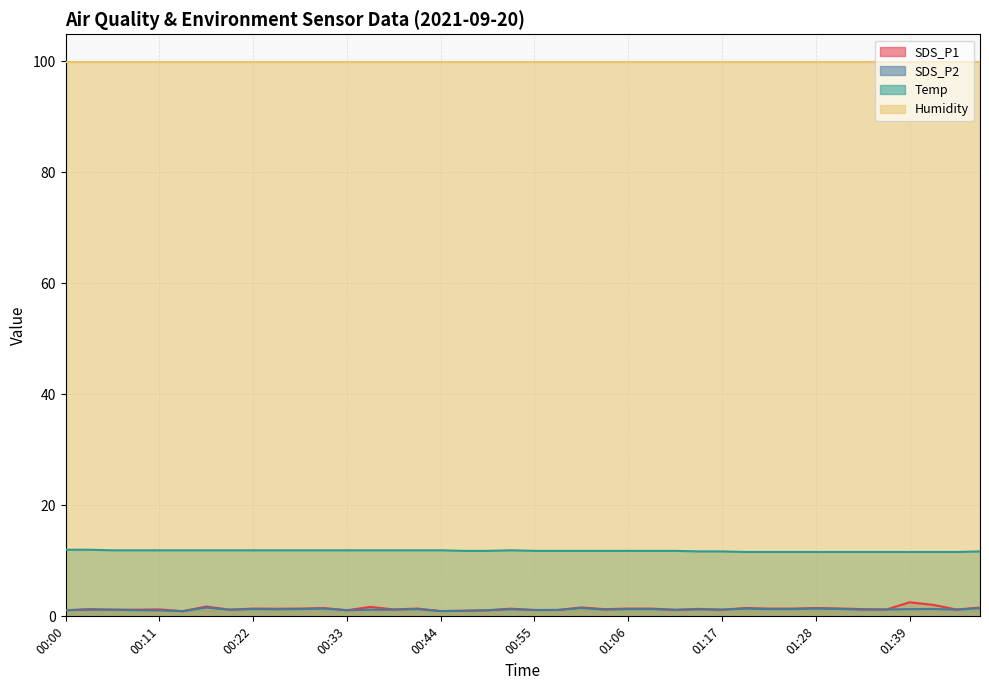

Which series has the largest total across all categories?

Humidity